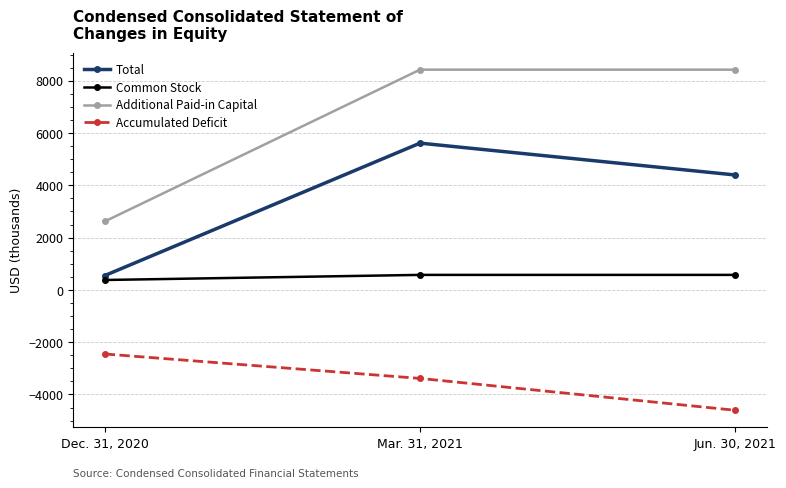

Reading left to right, what are all the values shown in this chart?

Total: Dec. 31, 2020=550	Mar. 31, 2021=5615	Jun. 30, 2021=4397
Common Stock: Dec. 31, 2020=380	Mar. 31, 2021=575	Jun. 30, 2021=575
Additional Paid-in Capital: Dec. 31, 2020=2620	Mar. 31, 2021=8425	Jun. 30, 2021=8425
Accumulated Deficit: Dec. 31, 2020=-2450	Mar. 31, 2021=-3385	Jun. 30, 2021=-4603